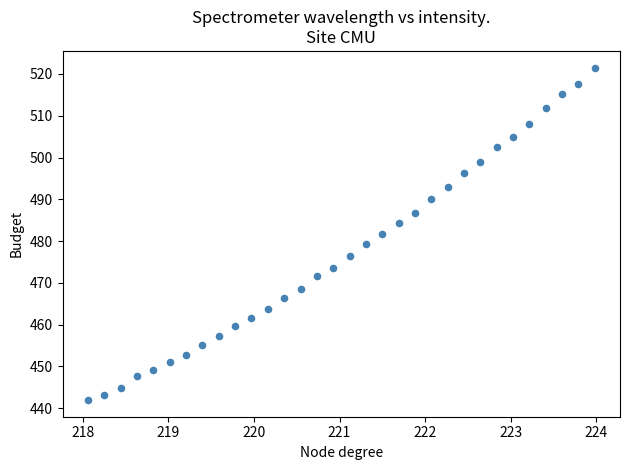

What is the range of X values (max minus min)?

5.9